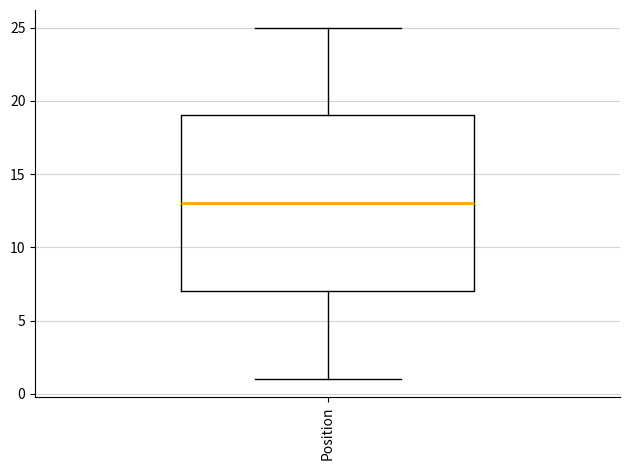

Where is the lower edge of the box for Position on the y-axis? The values are not printed on the chart, so give them approximately, as read against the axis.

7